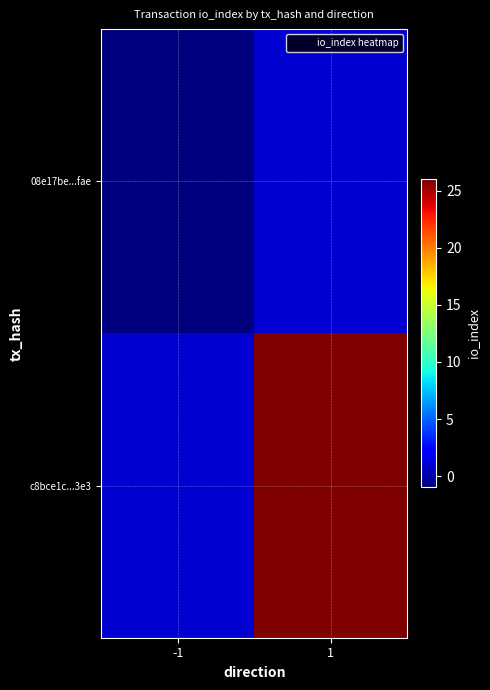

Count the number of data series in this chart.

2